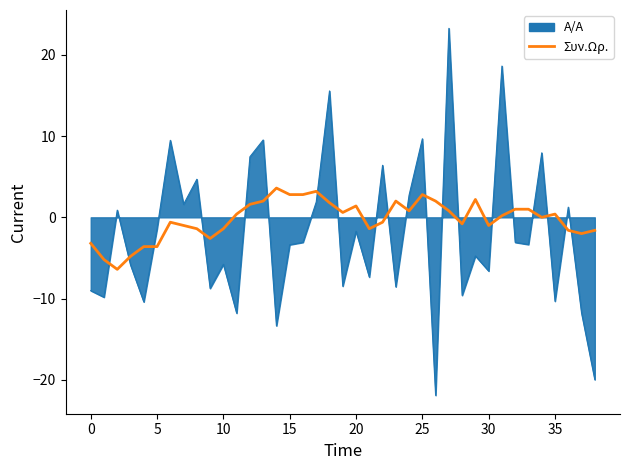

What is the maximum value for Α/Α?

23.3